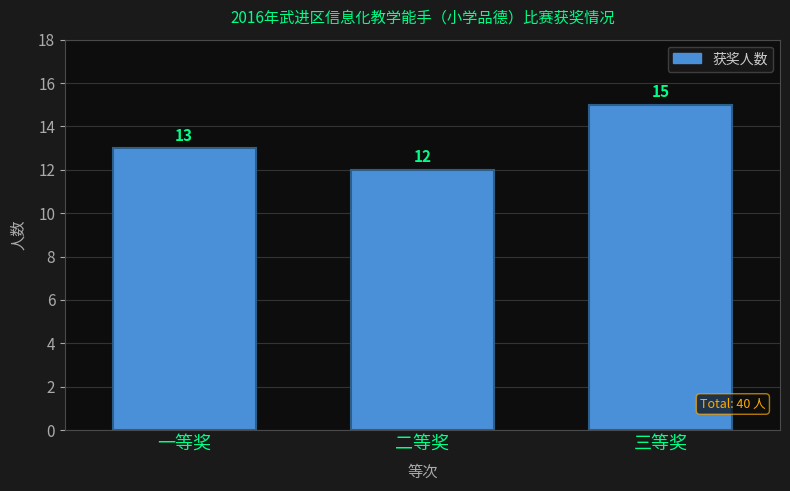

Reading right to left, what are all the values shown in this chart?

三等奖=15	二等奖=12	一等奖=13